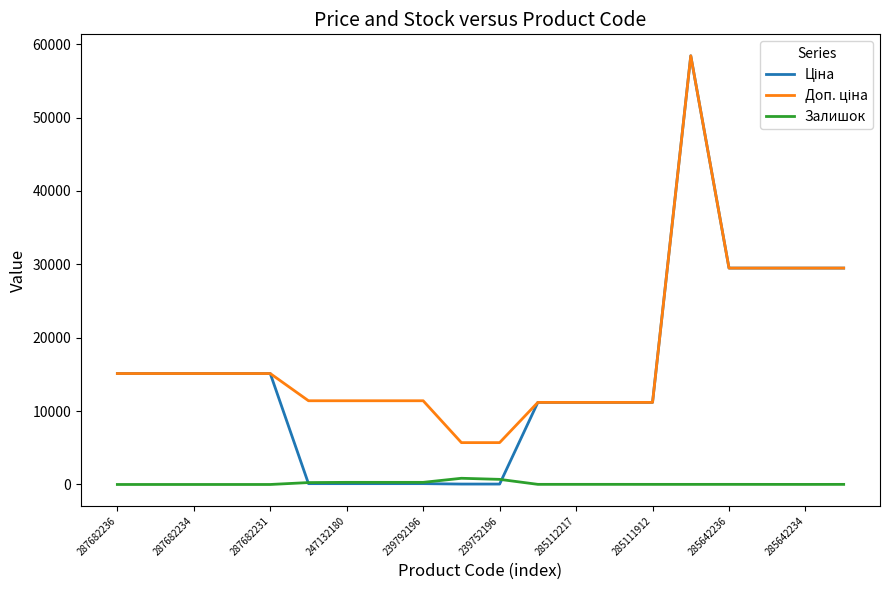

What is the greatest value displayed?

58426.5